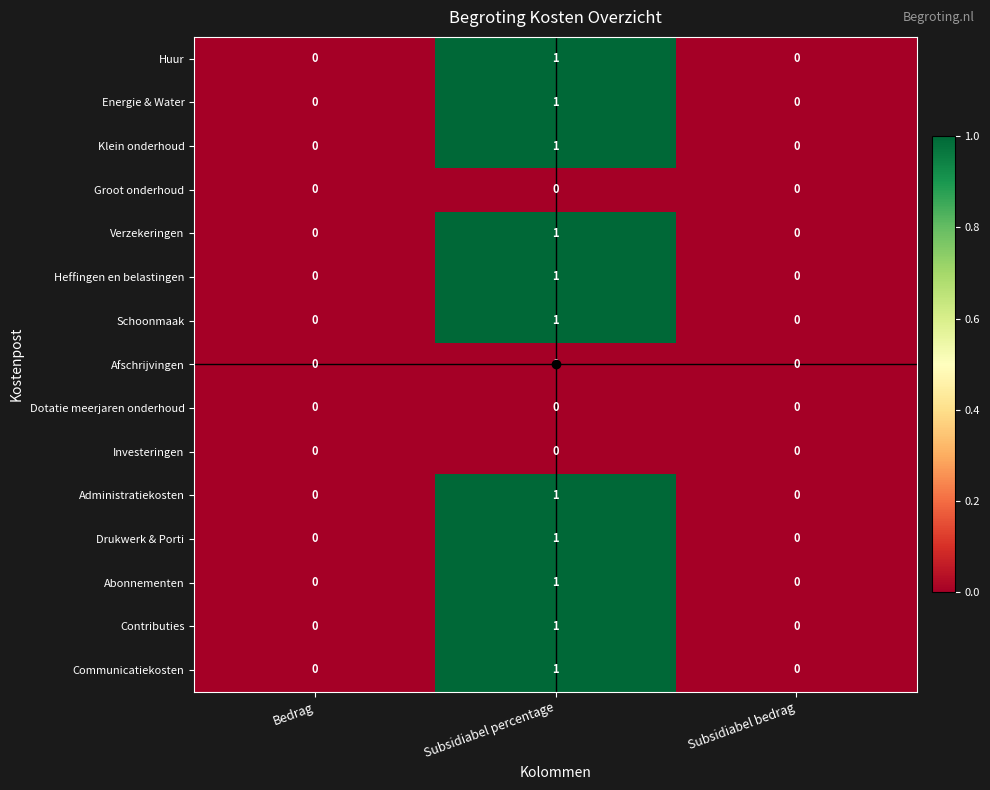

Count the Verzekeringen values in the range 0 to 1.

3